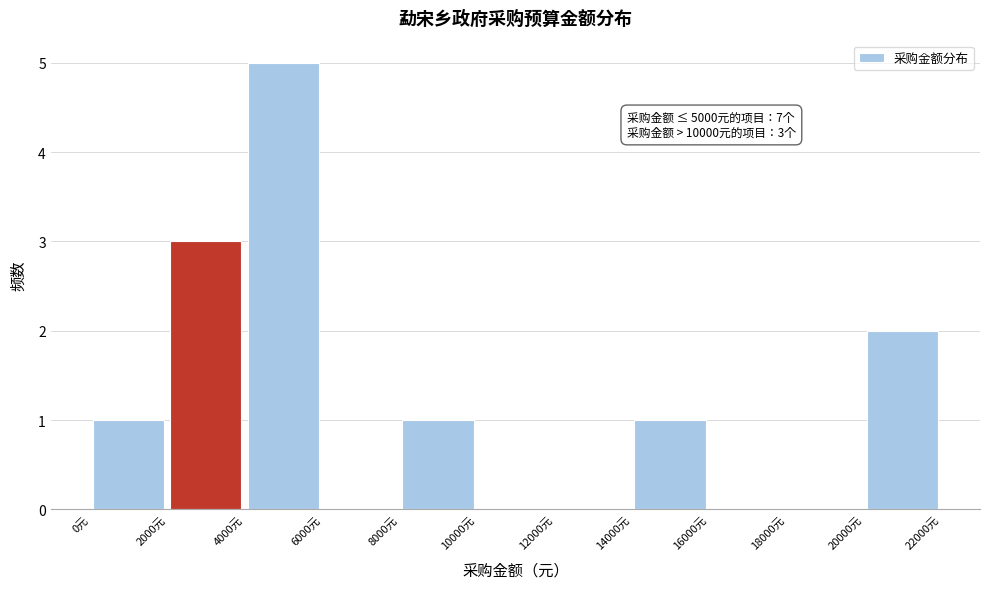

Which range on the x-axis has the tallest bar?

4000 to 6000